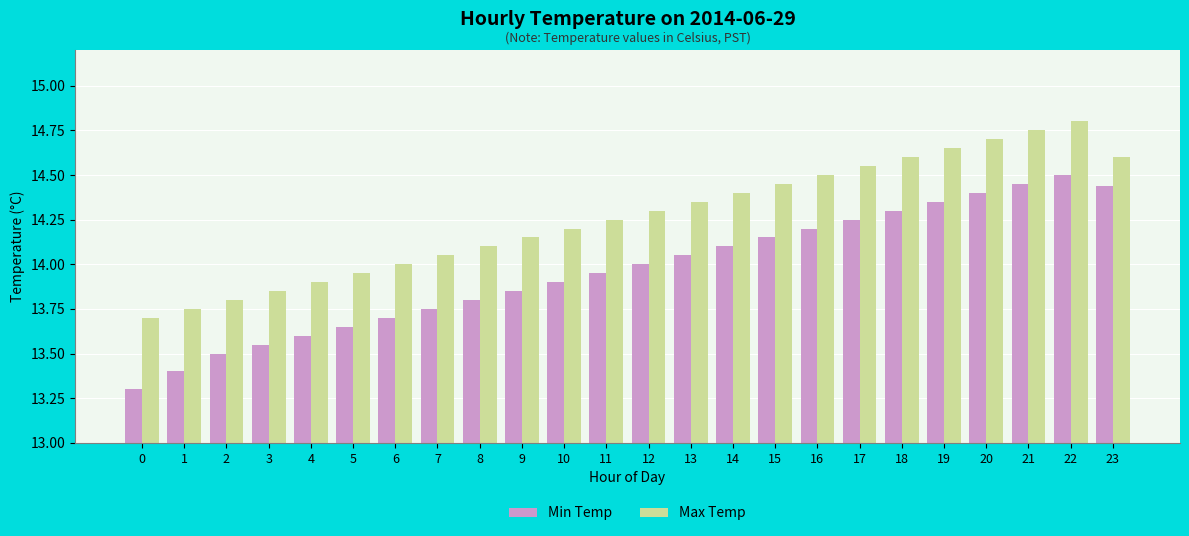

What is the total value across all series at 13?

28.4